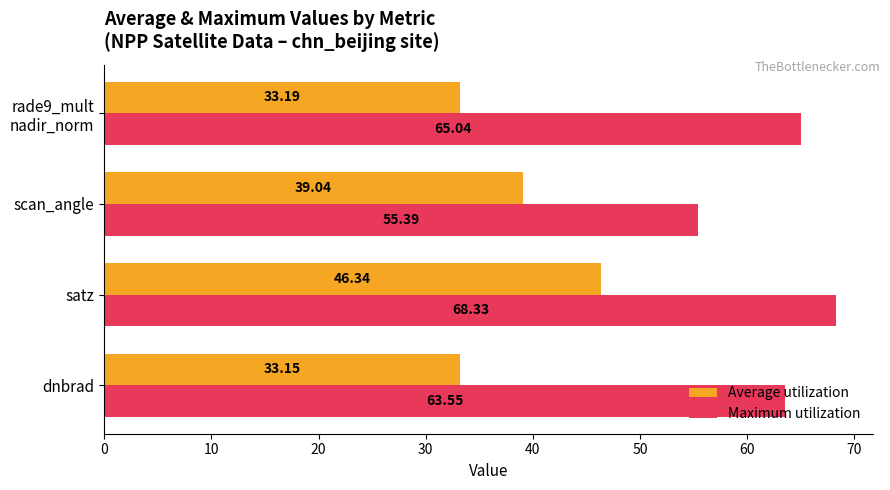

At which label does Maximum utilization reach its minimum?

scan_angle